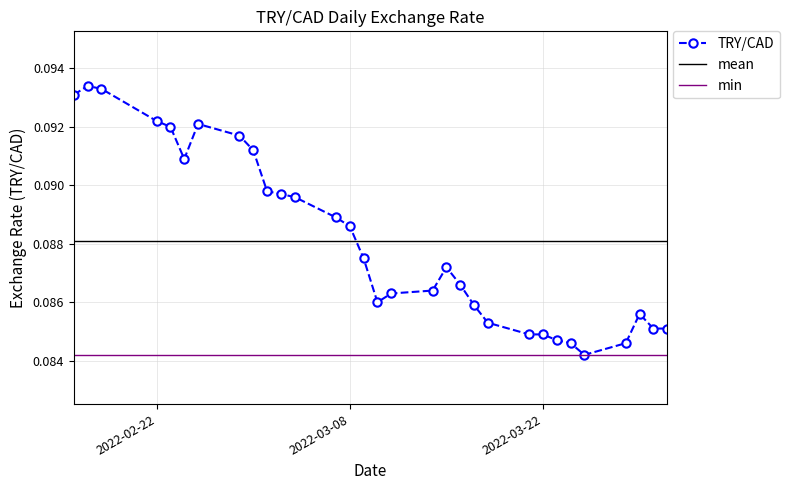

True or false: the data has more than 1 interior local peaks.

True